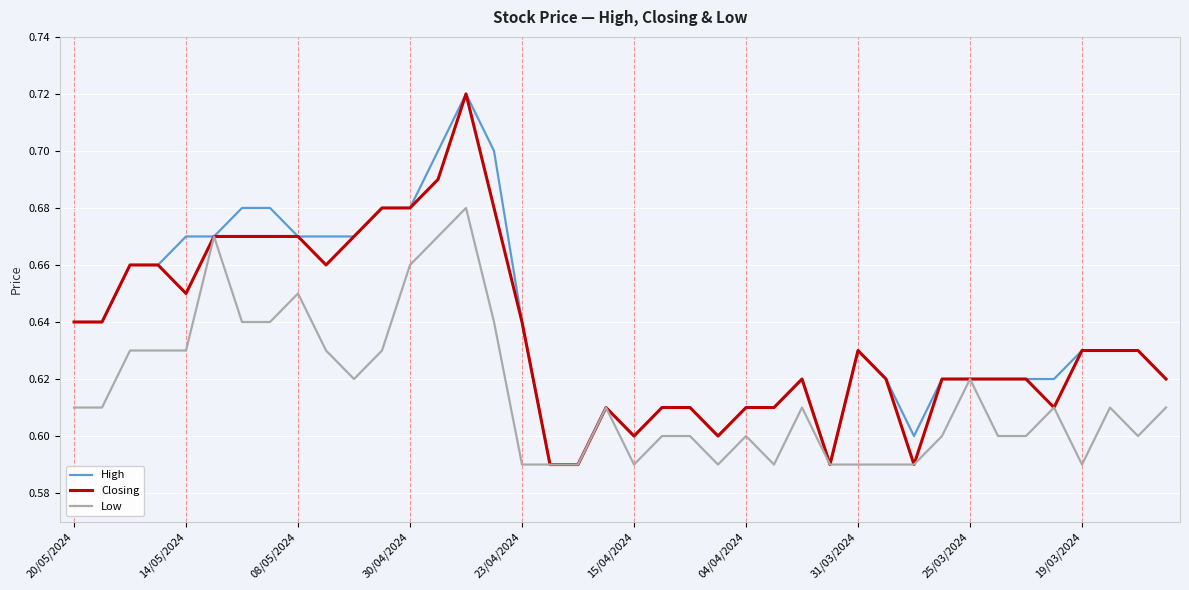

True or false: Closing has a value of 0.2 at 25/03/2024.

False